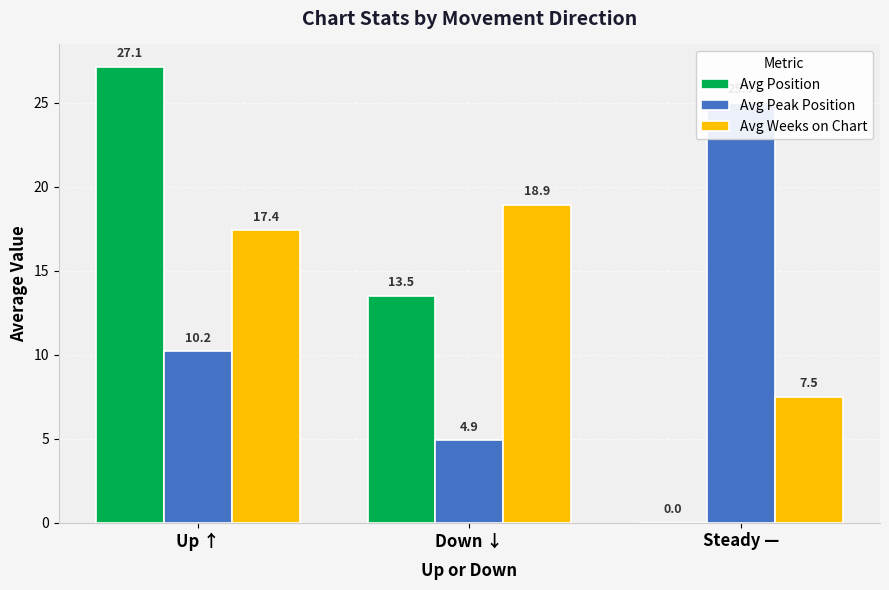

Count the number of categories in the chart.

3